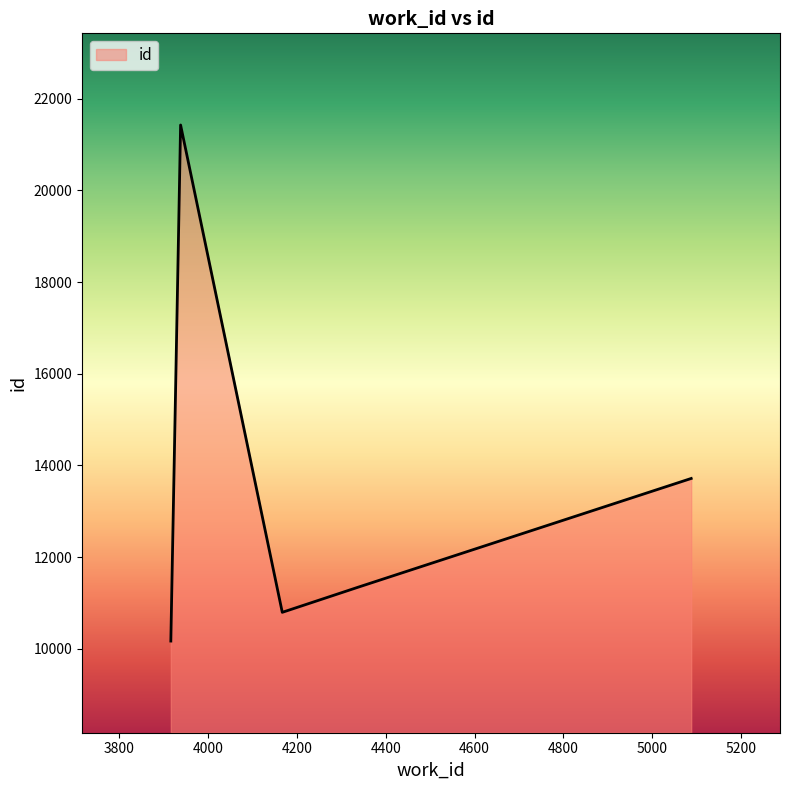

What is the smallest value displayed?

10167